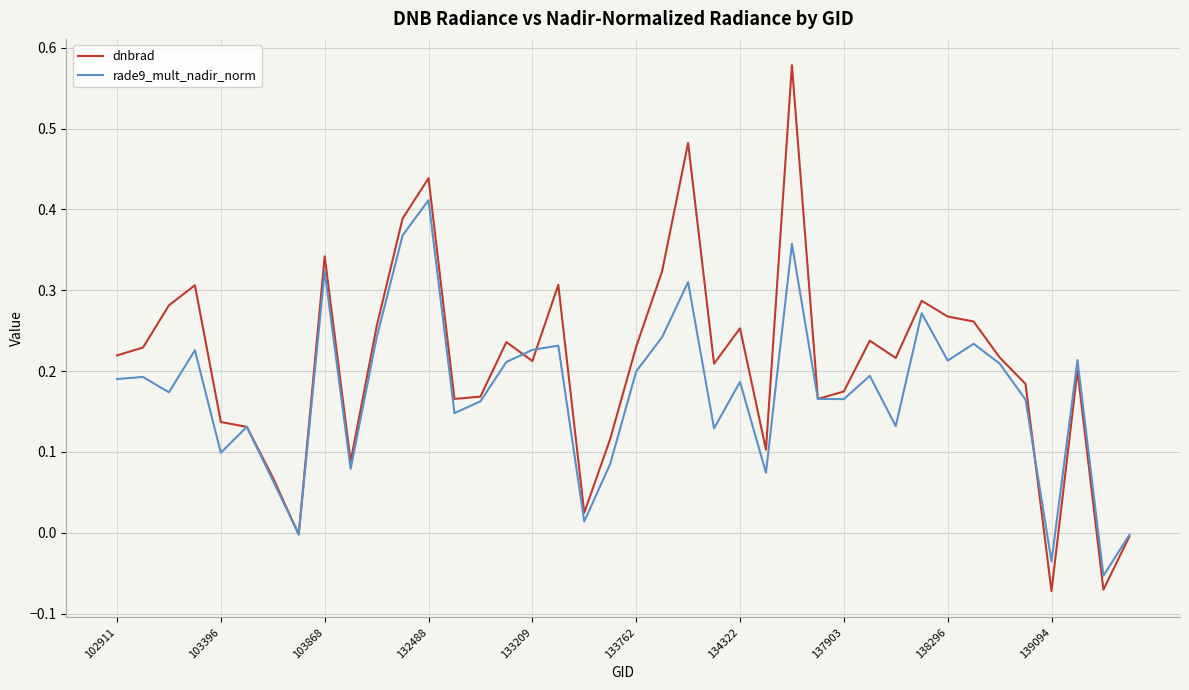

List the series in order of their peak value, lowest first.

rade9_mult_nadir_norm, dnbrad